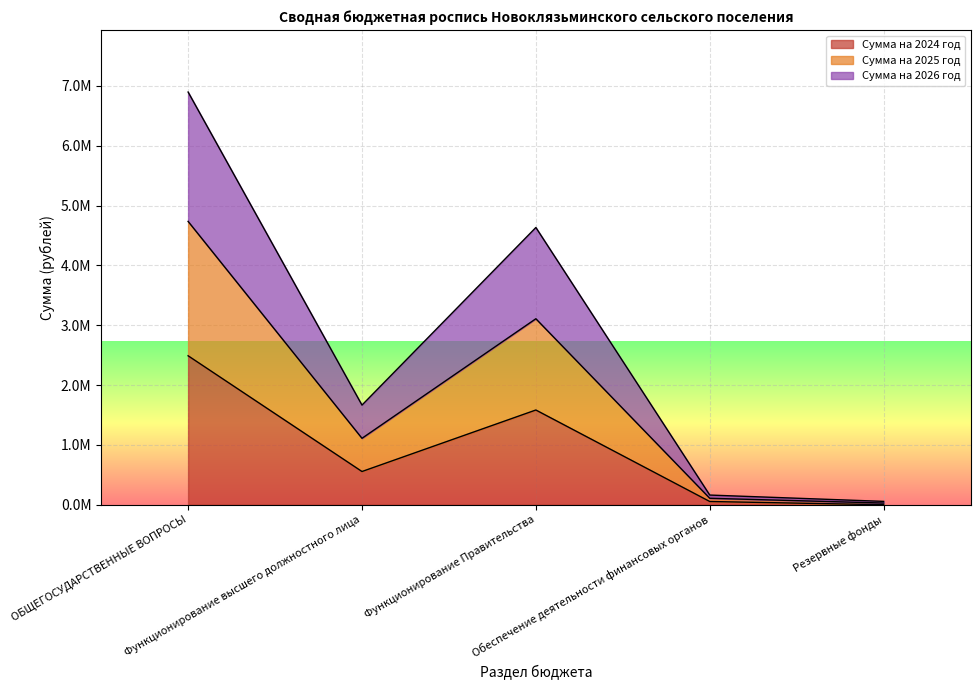

What is the total value across all series at Обеспечение деятельности финансовых органов?

323088.0